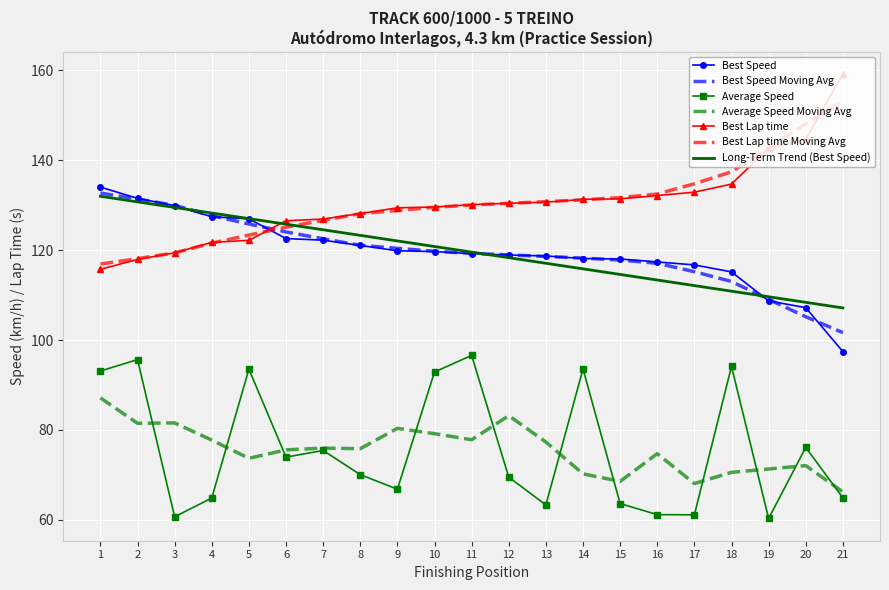

True or false: Best Speed Moving Avg has a value of 21.7 at 21.

False